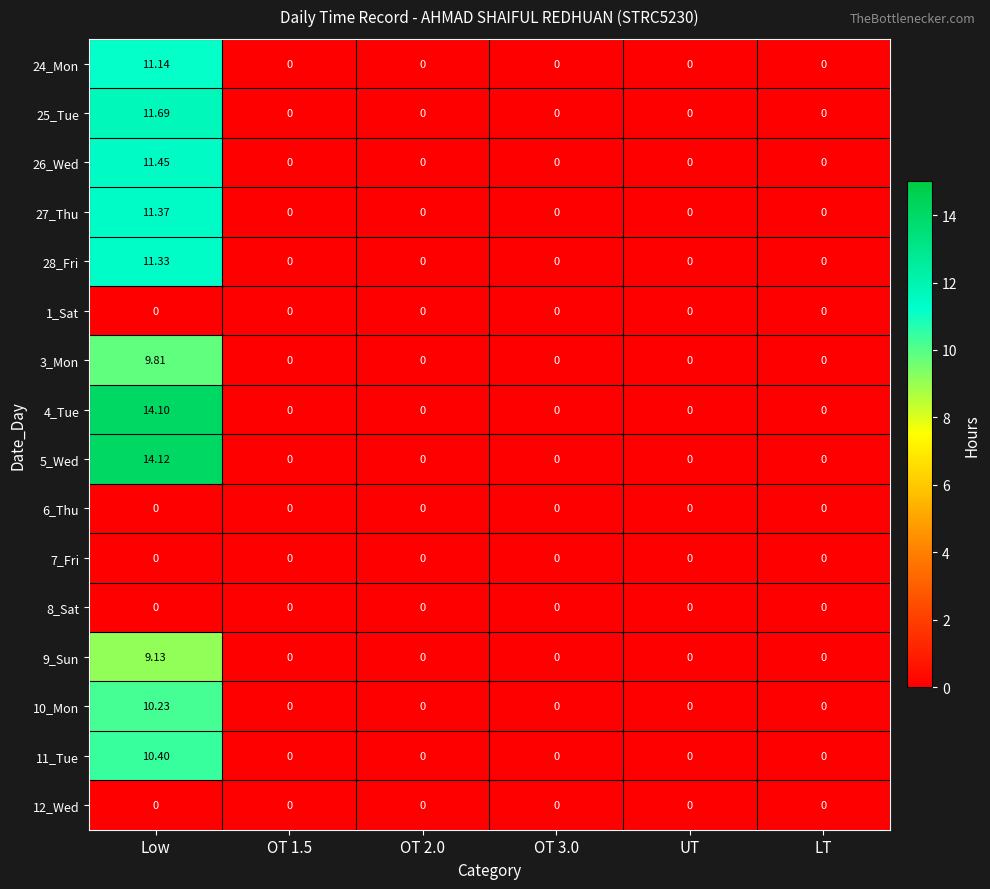

At which category is the sum across all series the highest?

Low